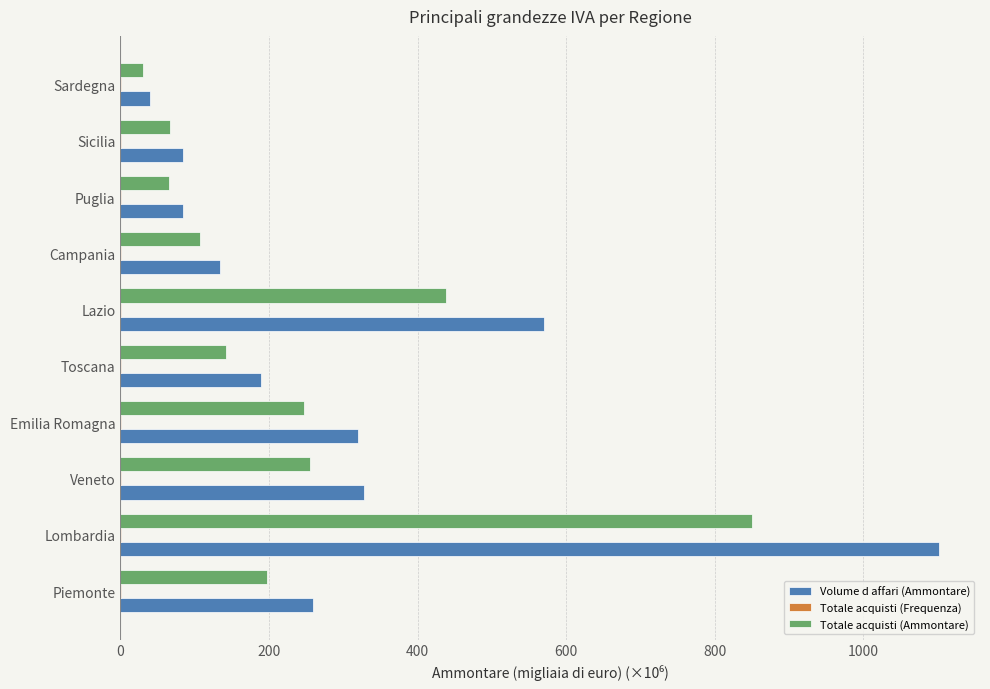

The Totale acquisti (Ammontare) series shows 1259.9 at Lombardia. True or false?

False